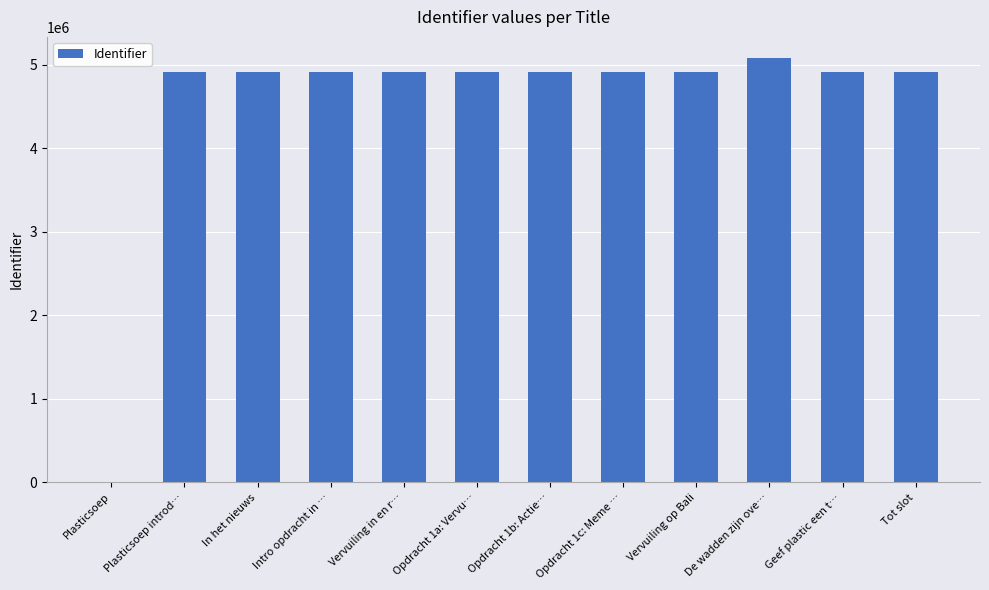

What is the change in value from Geef plastic een t… to Tot slot?

+12